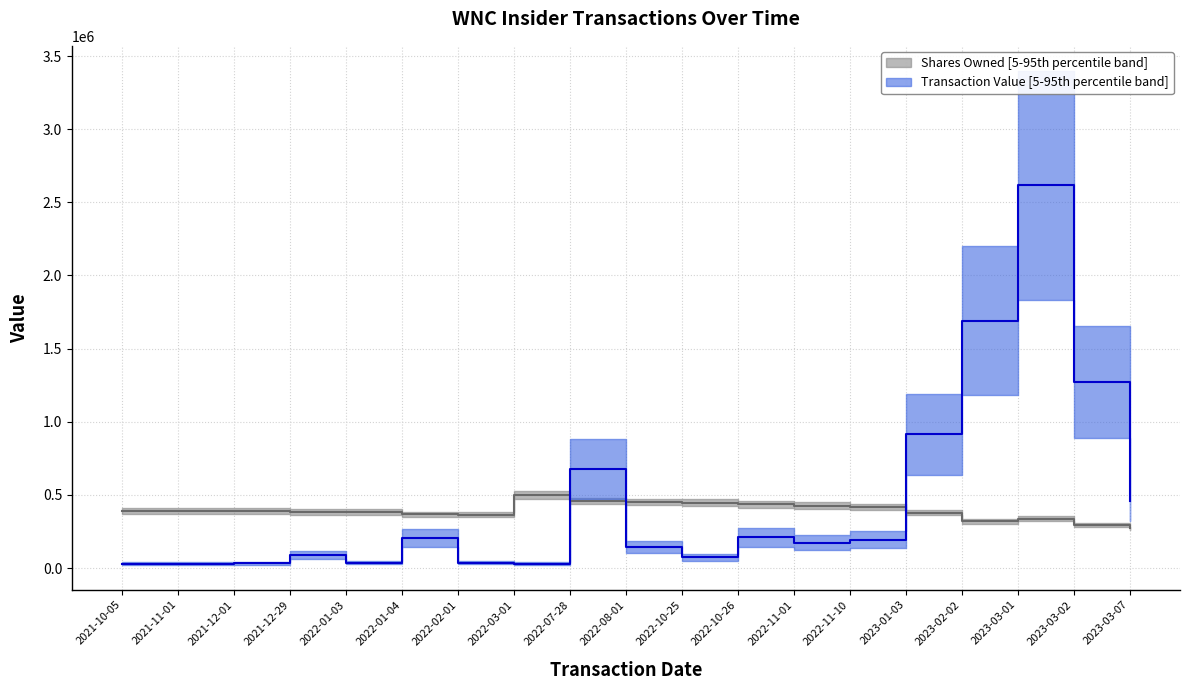

Reading right to left, transcribe all the data shown in this chart.

sharesOwnedFollowingTransaction: 275787	292651	338038	319129	379373	419129	427135	435121	446824	451093	459079	499009	364607	366443	381621	383457	387829	389665	391501
transactionValue: 458883	1270252	2616128	1691629	912917	192144	172178	208817	72573	142374	678810	30680	35894	203560	35747	87440	31487	29376	29376